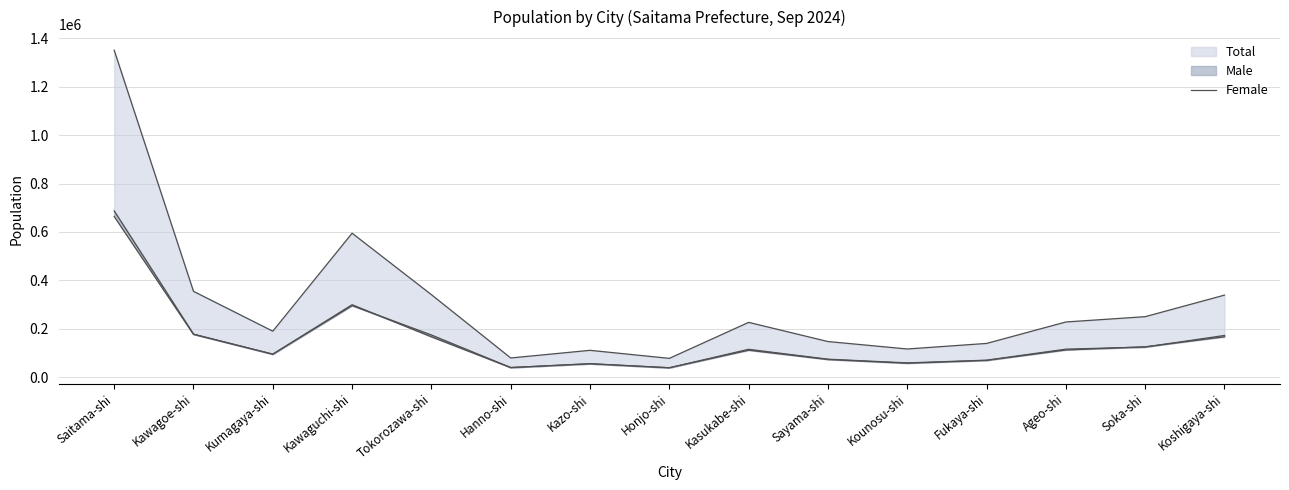

What is the greatest value displayed?

686838